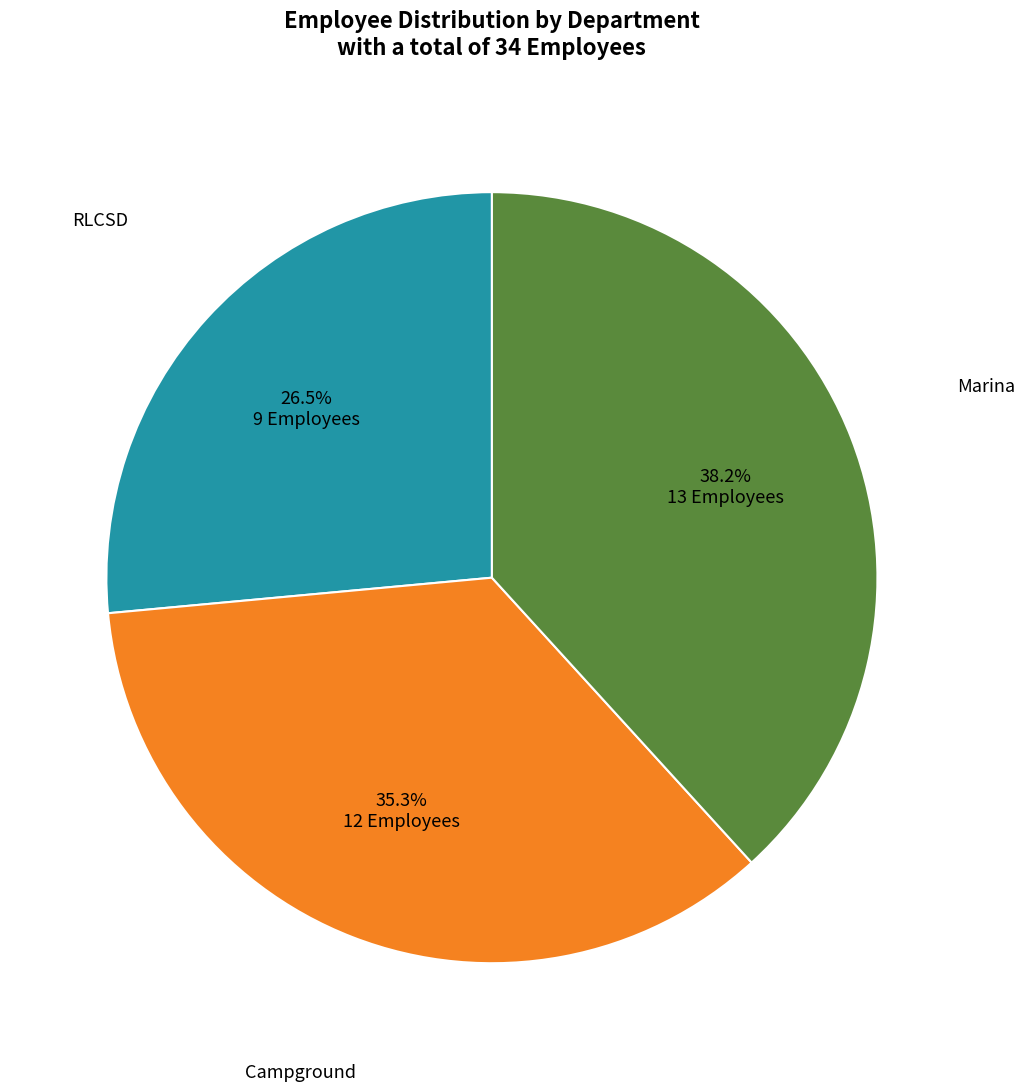

Does any single category account for the majority?

No